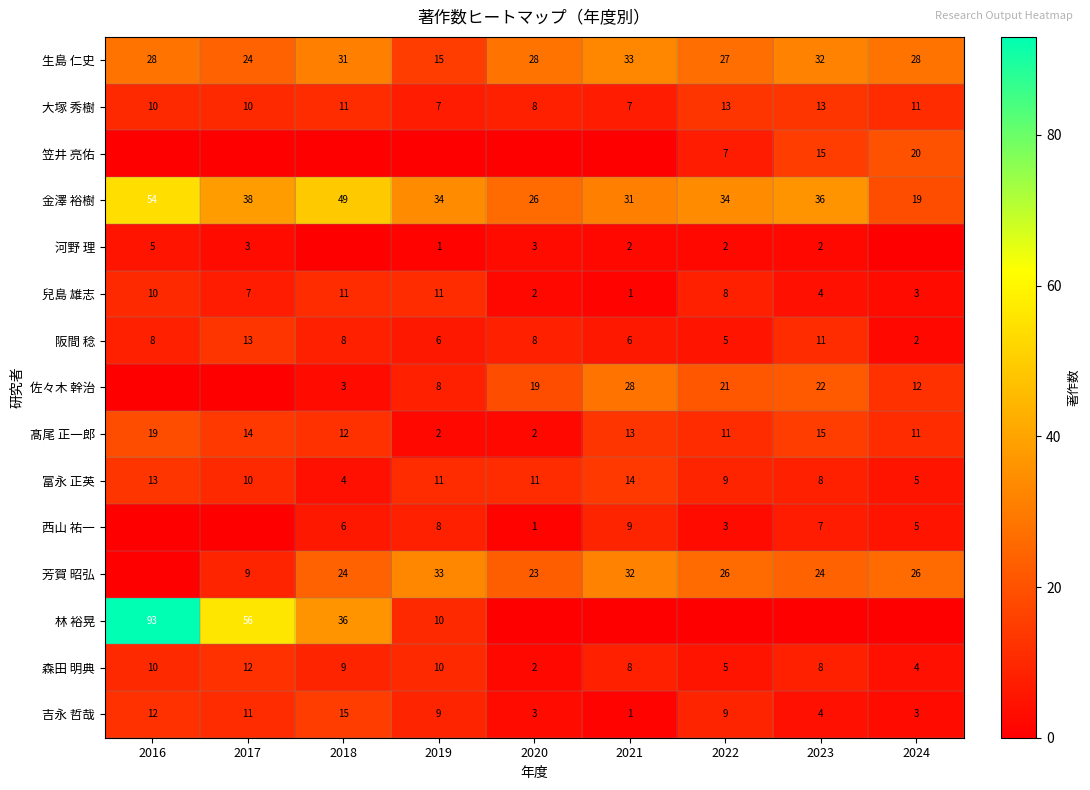

The 芳賀 昭弘 series shows 13 at 2018. True or false?

False